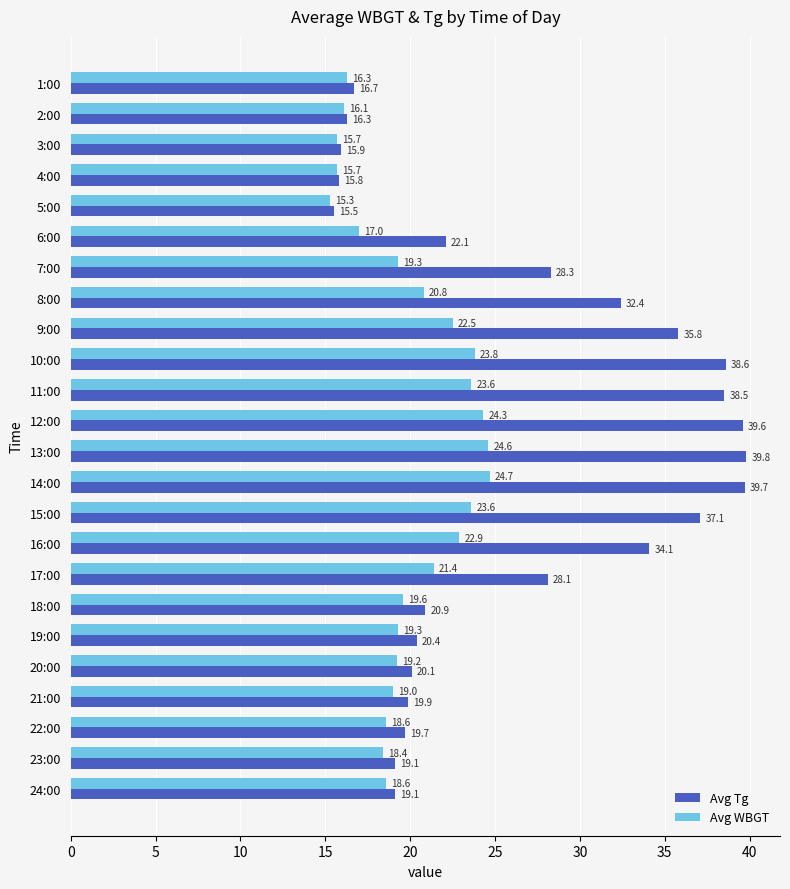

True or false: Avg Tg has a value of 8.4 at 21:00.

False